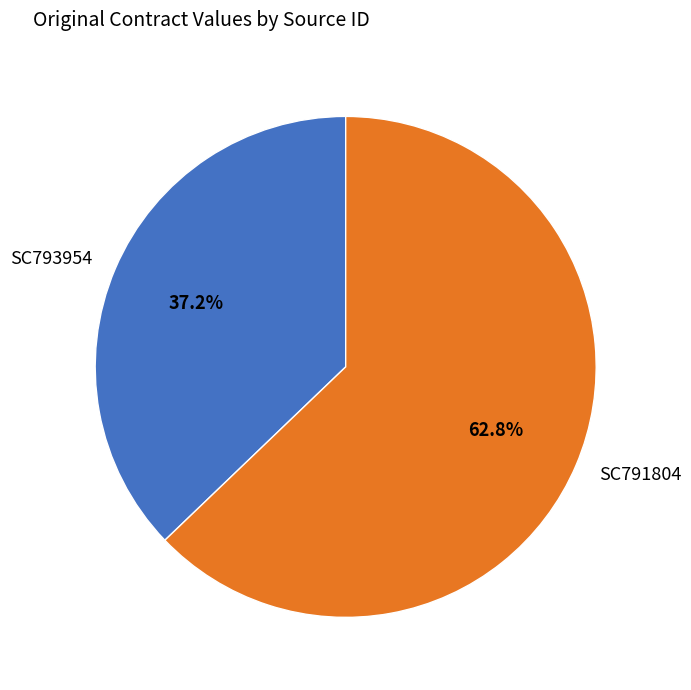

Approximately how many times larger is the value at SC793954 compared to SC791804?

0.6